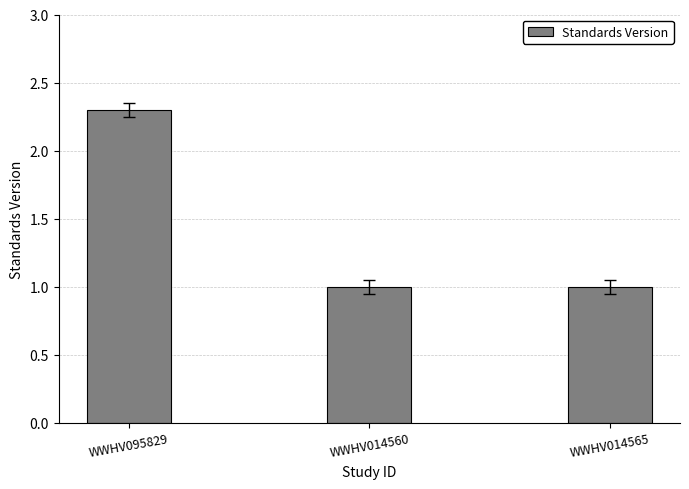

What is the greatest value displayed?

2.3